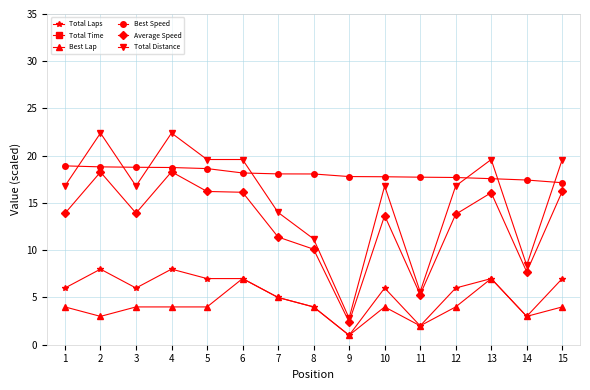

True or false: Best Lap has more than 2 interior local peaks.

True